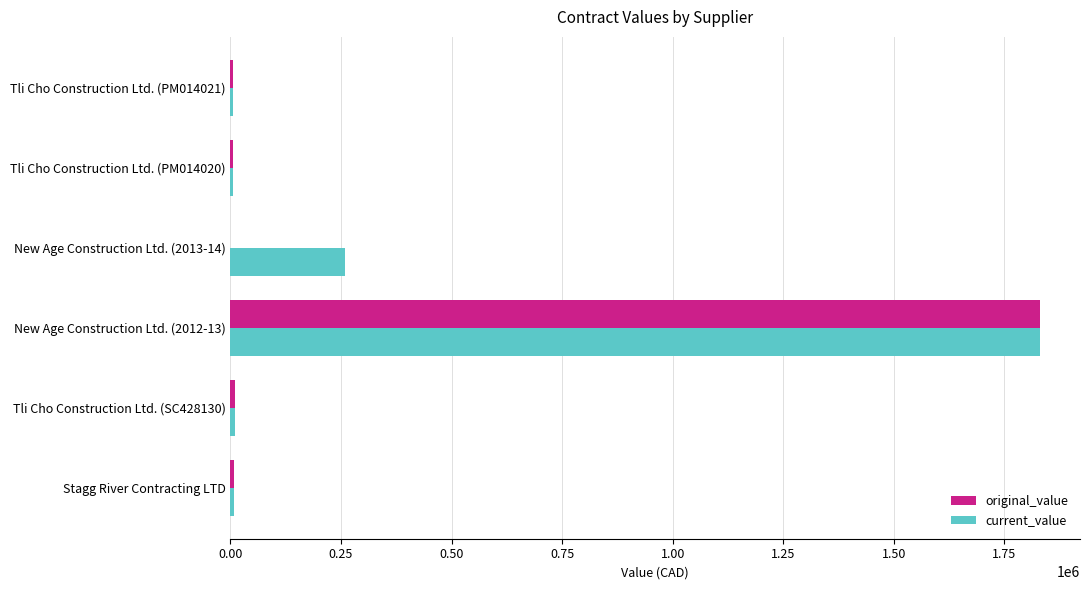

At which category is the sum across all series the highest?

New Age Construction Ltd. (2012-13)